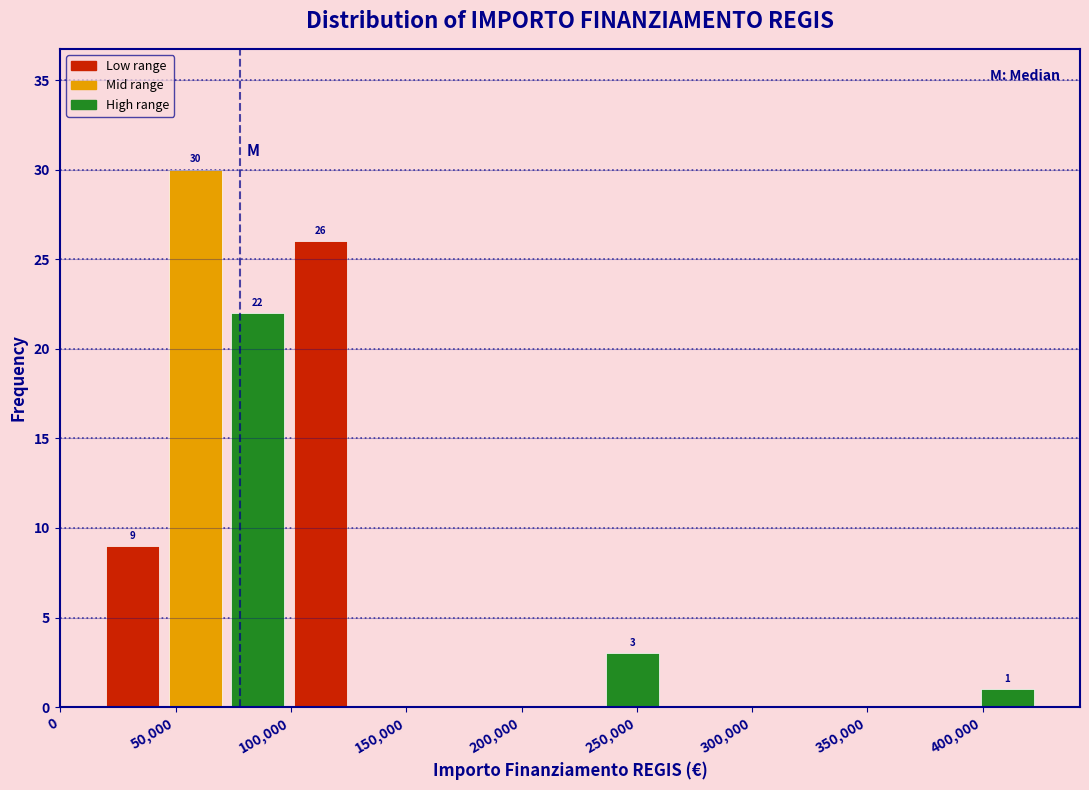

Over which range of the x-axis is the bar tallest?

45000 to 70000